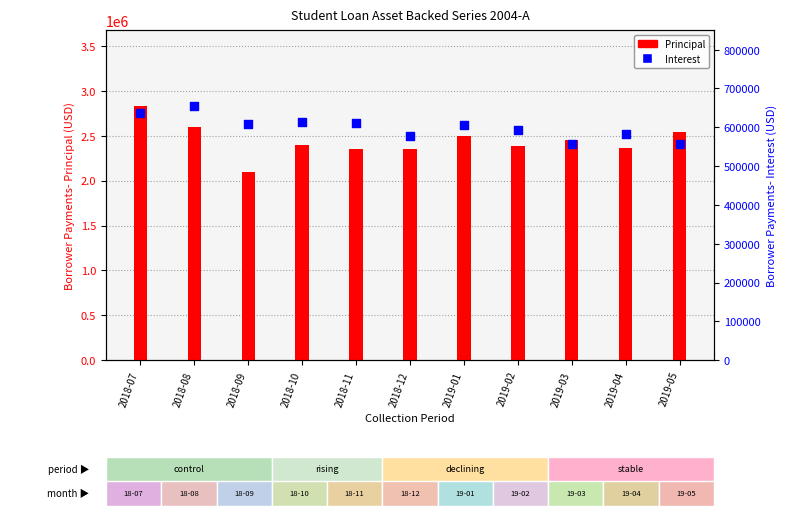

Which series reaches the maximum Y coordinate?

Principal